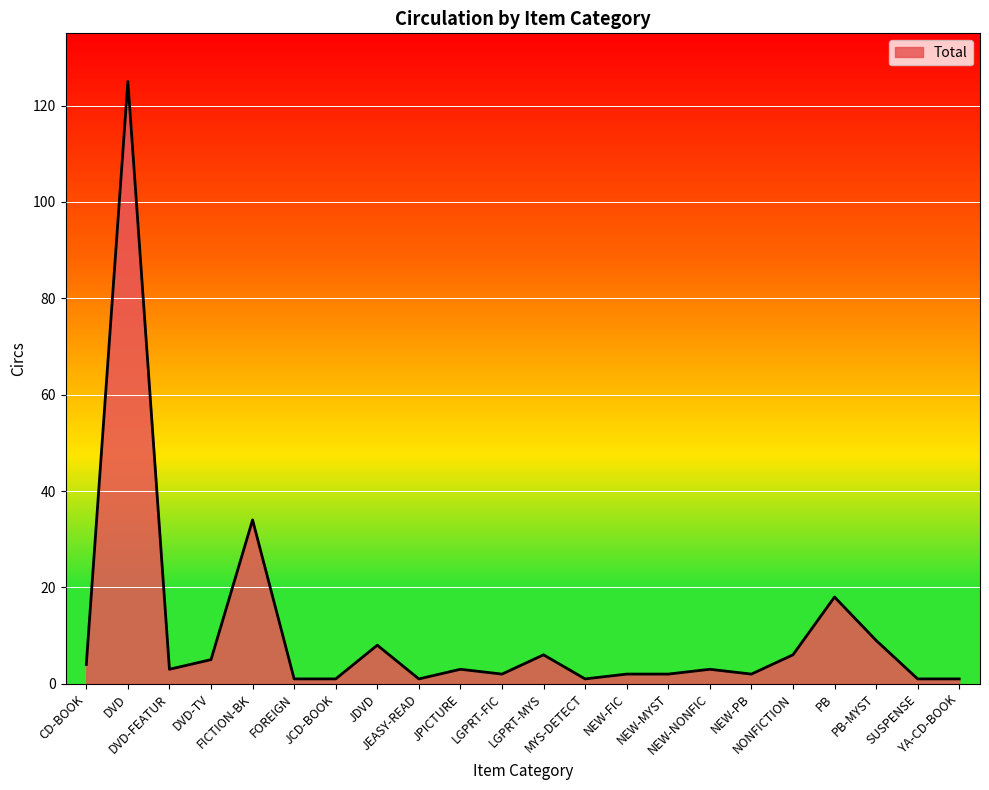

What is the maximum value shown in the chart?

125